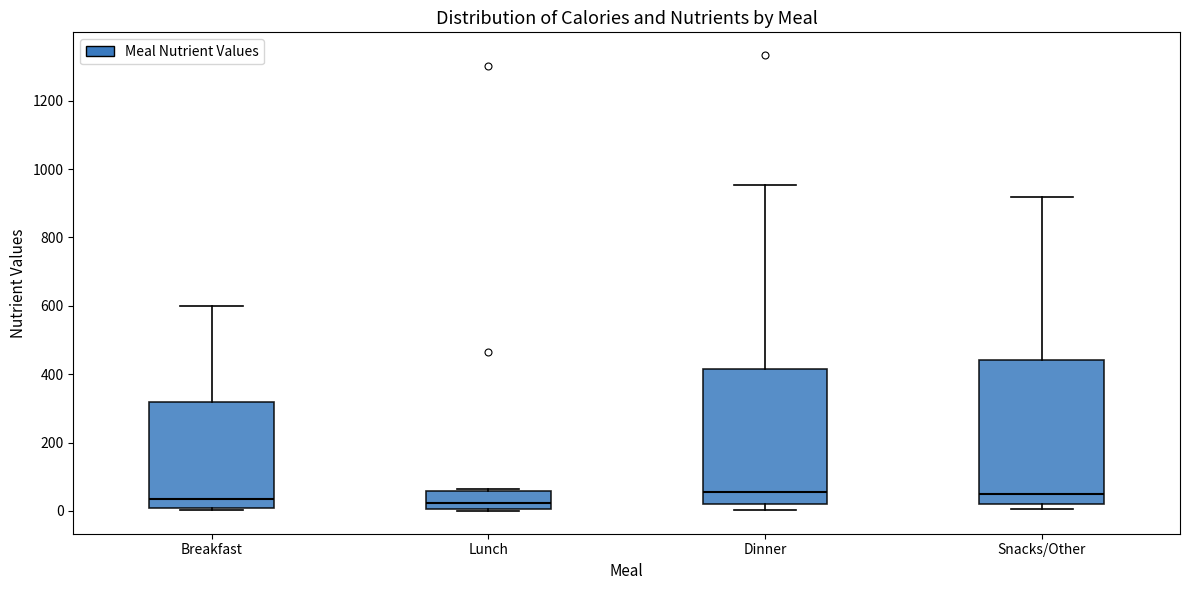

Where does the upper whisker of the box for Dinner end on the y-axis? The values are not printed on the chart, so give them approximately, as read against the axis.

960